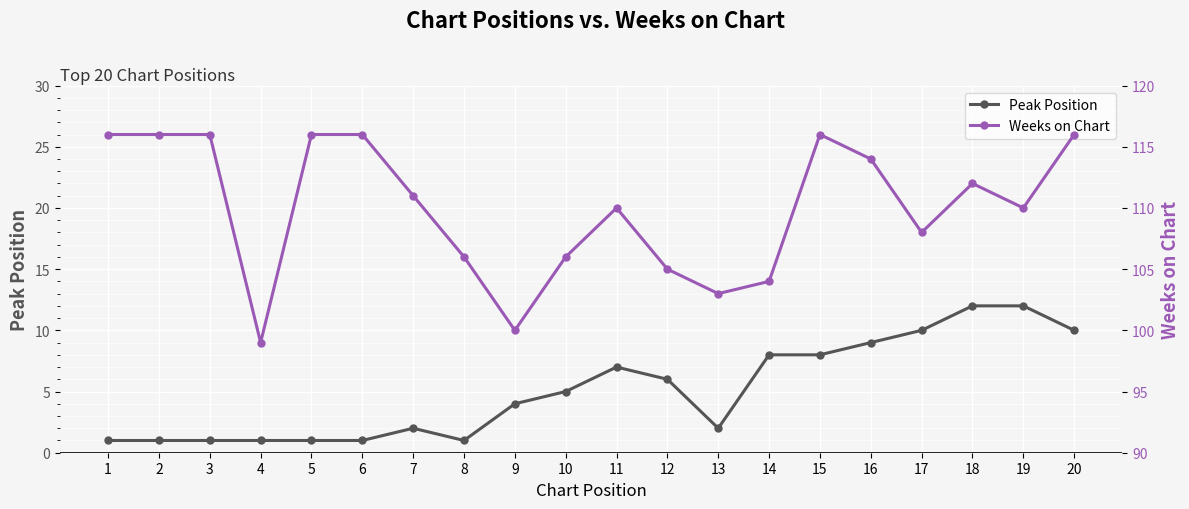

Rank the categories by Peak Position value from highest to lowest.

18, 19, 17, 20, 16, 14, 15, 11, 12, 10, 9, 7, 13, 1, 2, 3, 4, 5, 6, 8